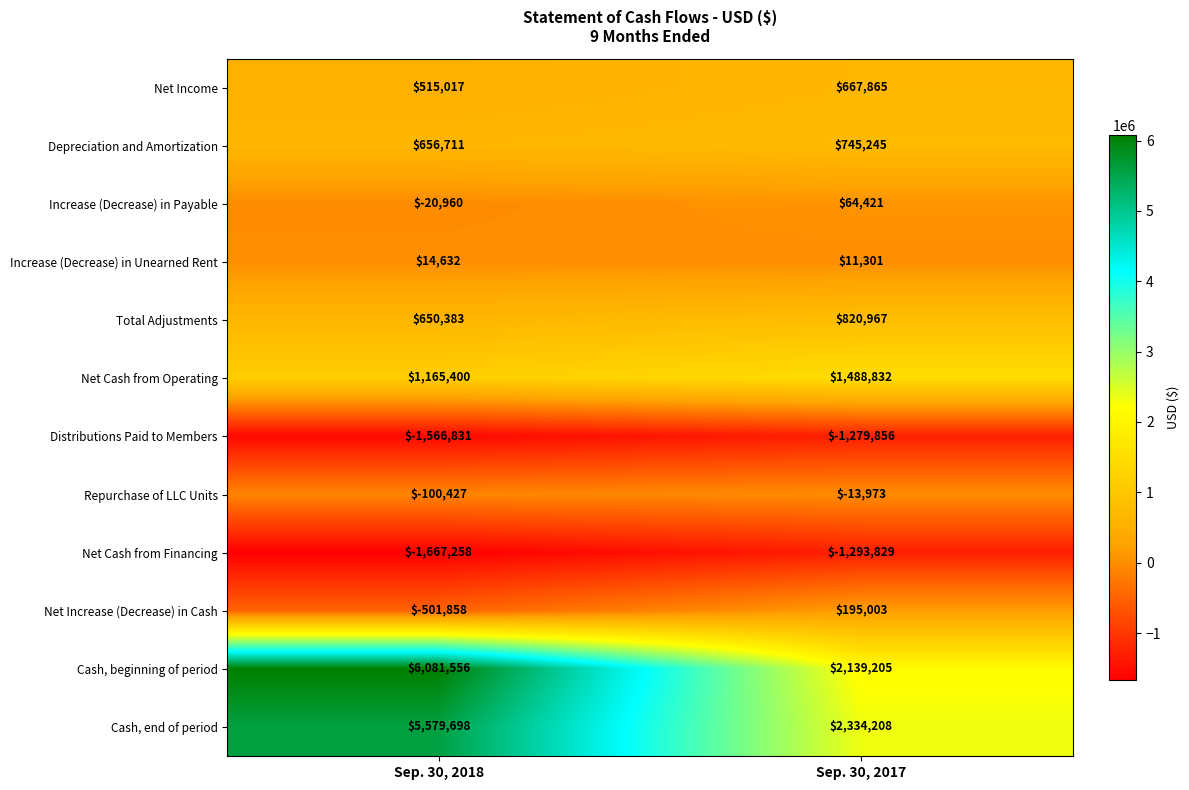

Reading left to right, what are all the values shown in this chart?

Net Income: Sep. 30, 2018=515017	Sep. 30, 2017=667865
Depreciation and Amortization: Sep. 30, 2018=656711	Sep. 30, 2017=745245
Increase (Decrease) in Payable: Sep. 30, 2018=-20960	Sep. 30, 2017=64421
Increase (Decrease) in Unearned Rent: Sep. 30, 2018=14632	Sep. 30, 2017=11301
Total Adjustments: Sep. 30, 2018=650383	Sep. 30, 2017=820967
Net Cash from Operating: Sep. 30, 2018=1165400	Sep. 30, 2017=1488832
Distributions Paid to Members: Sep. 30, 2018=-1566831	Sep. 30, 2017=-1279856
Repurchase of LLC Units: Sep. 30, 2018=-100427	Sep. 30, 2017=-13973
Net Cash from Financing: Sep. 30, 2018=-1667258	Sep. 30, 2017=-1293829
Net Increase (Decrease) in Cash: Sep. 30, 2018=-501858	Sep. 30, 2017=195003
Cash, beginning of period: Sep. 30, 2018=6081556	Sep. 30, 2017=2139205
Cash, end of period: Sep. 30, 2018=5579698	Sep. 30, 2017=2334208